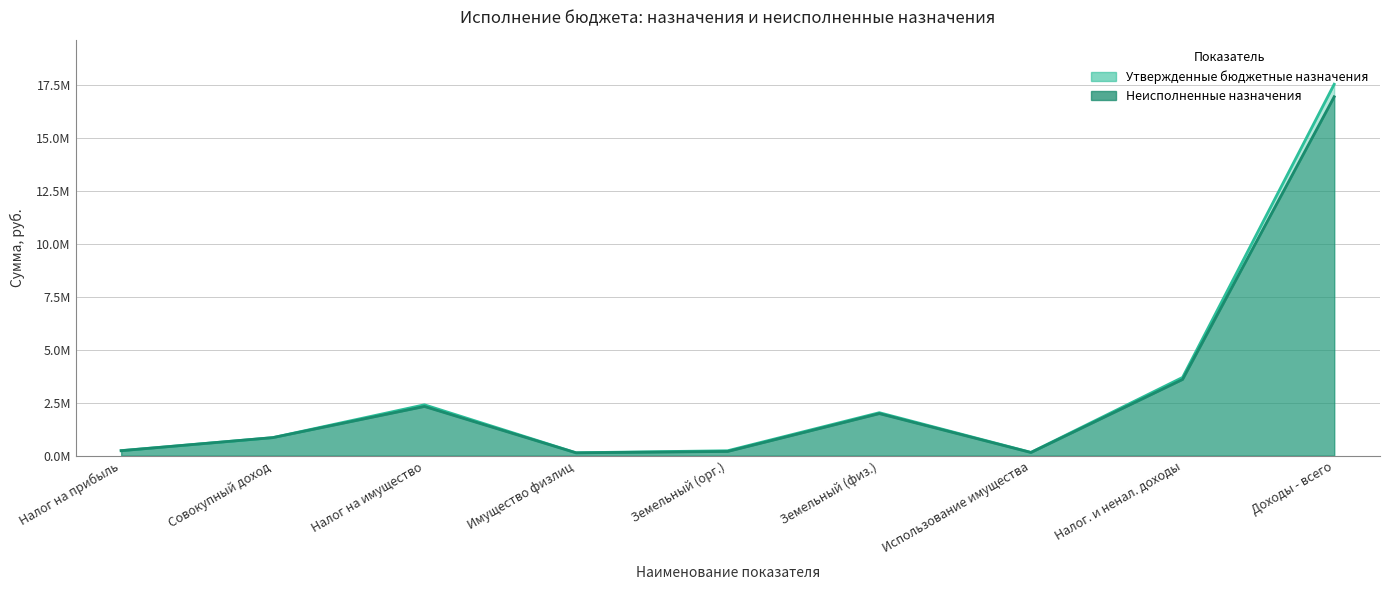

At which category does Неисполненные назначения reach its first local valley?

Имущество физлиц